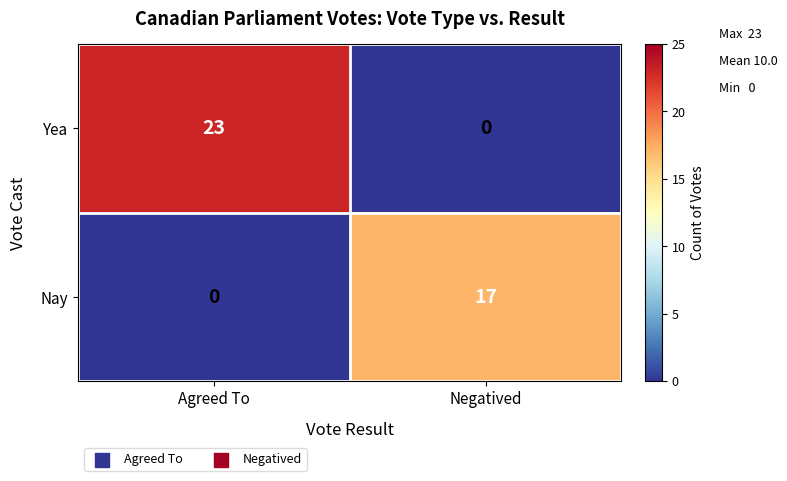

Is it true that Yea equals 23 at Agreed To?

True